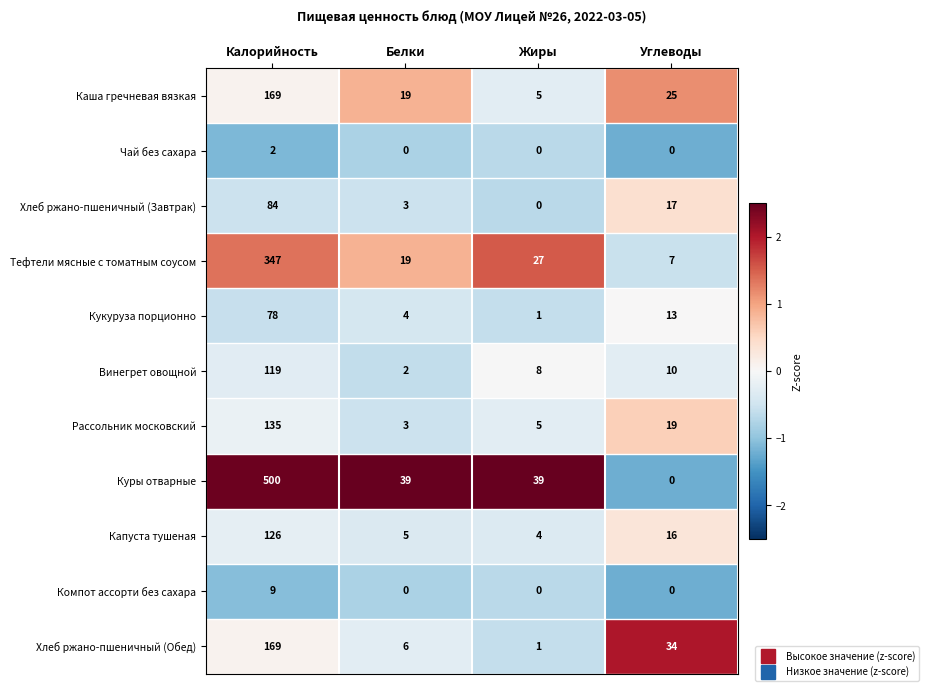

What is the difference between the maximum and minimum values in the Кукуруза порционно series?

77